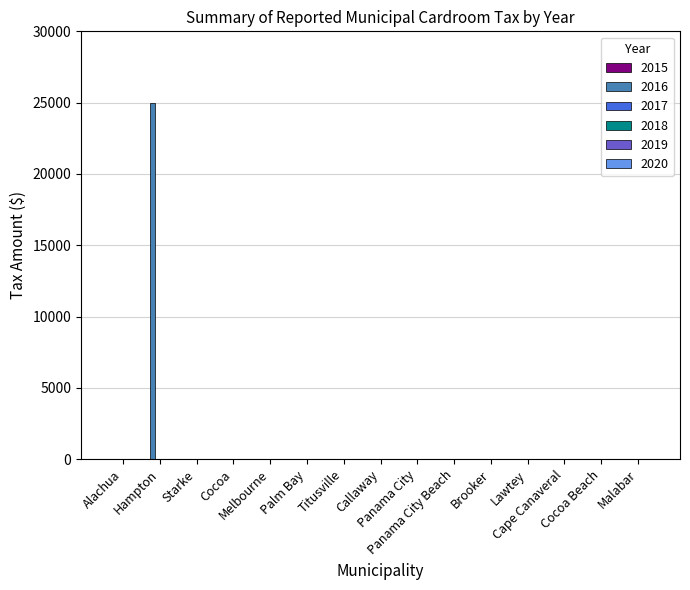

What is the greatest value displayed?

25000